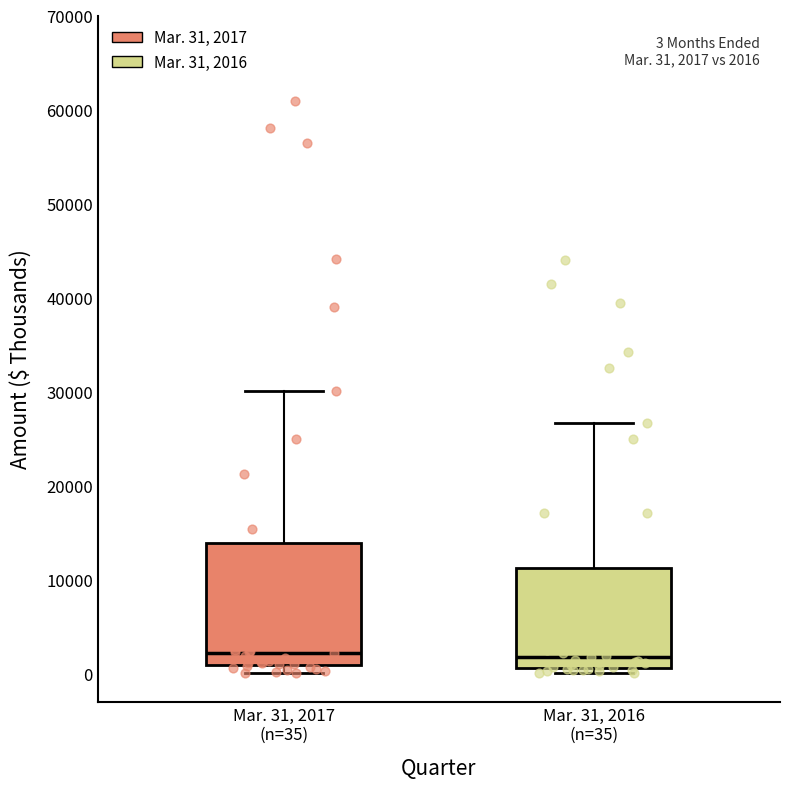

Which box is the tallest, from its lower edge to its upper edge?

Mar. 31, 2017 (n=35)